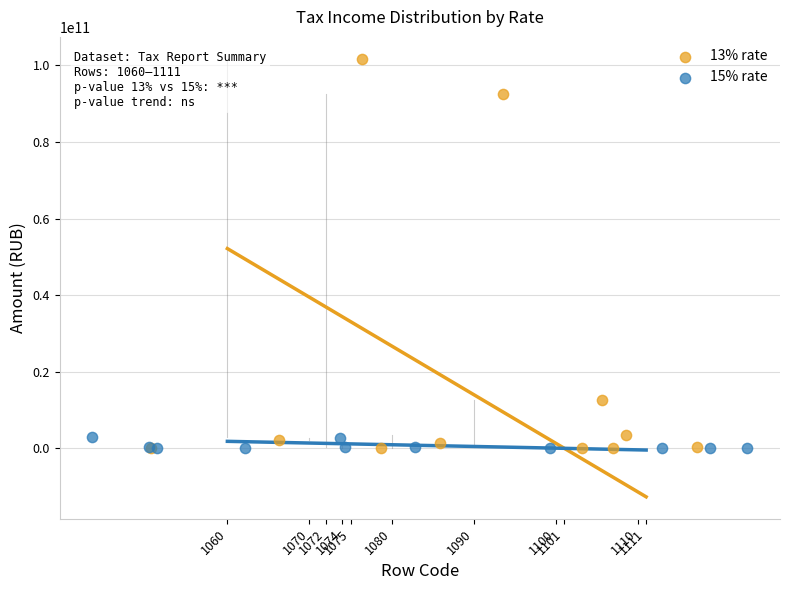

Which series has the widest spread of Y values?

13% rate